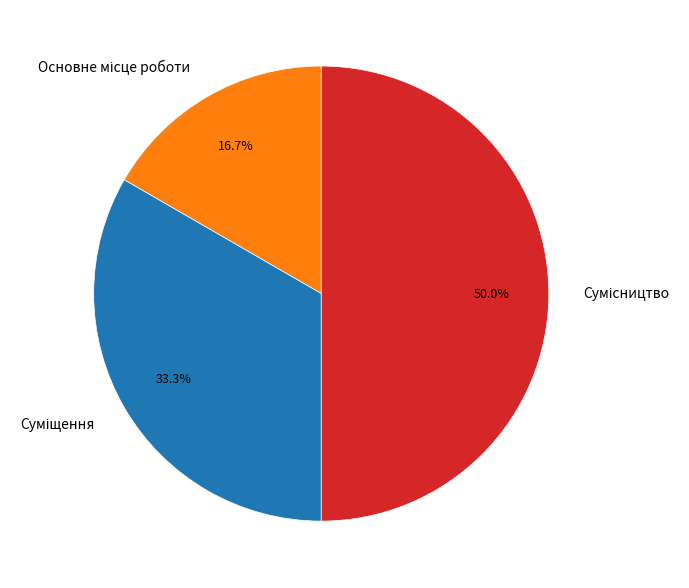

To the nearest percent, what is the difference between the Суміщення and Сумісництво slice percentages?

17%